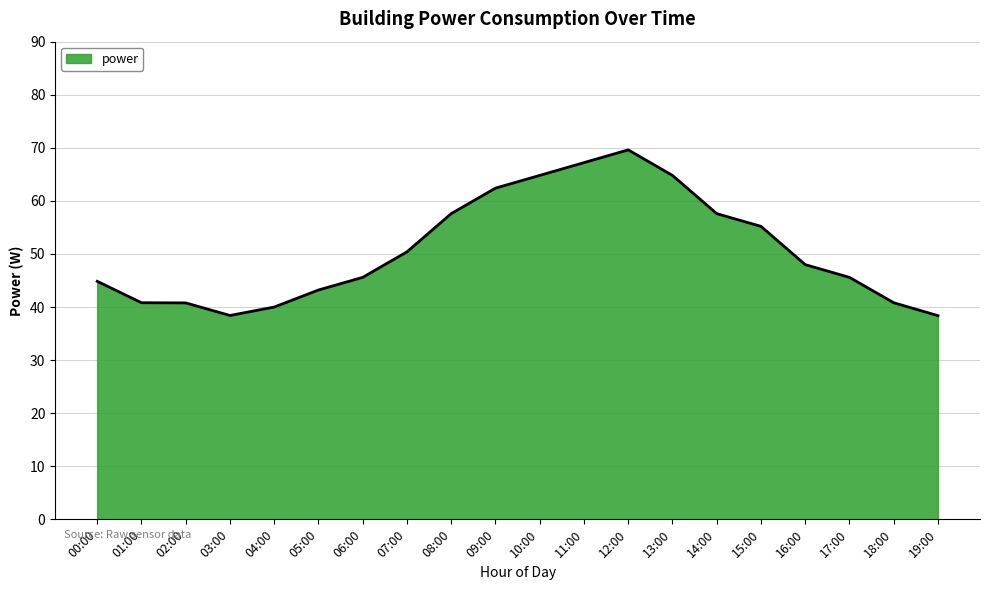

At which category does the chart reach its peak across all series?

12:00